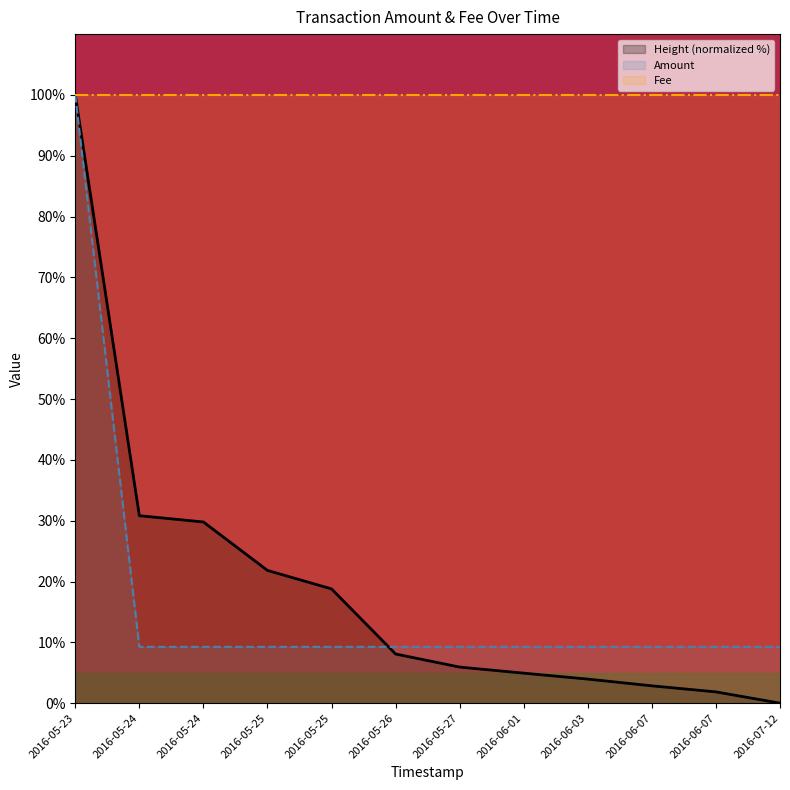

What are all the series names shown in the legend?

Height (normalized %), Amount, Fee